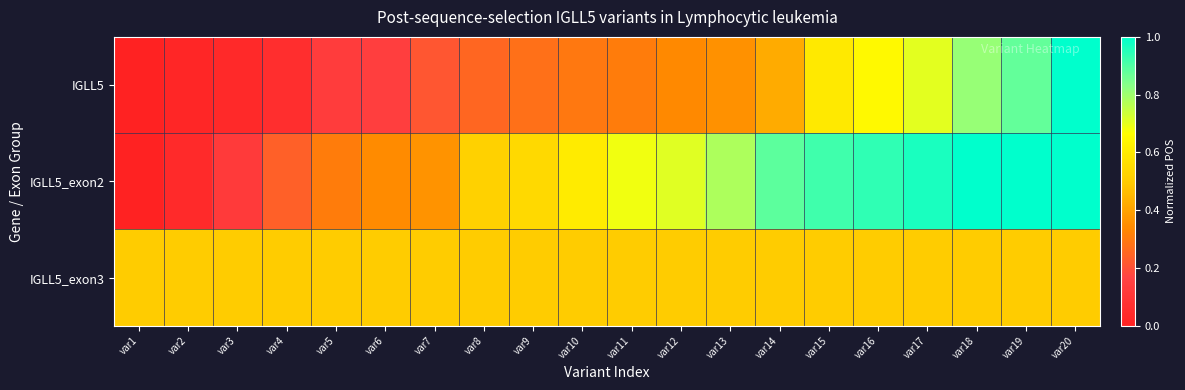

Count the number of data series in this chart.

3